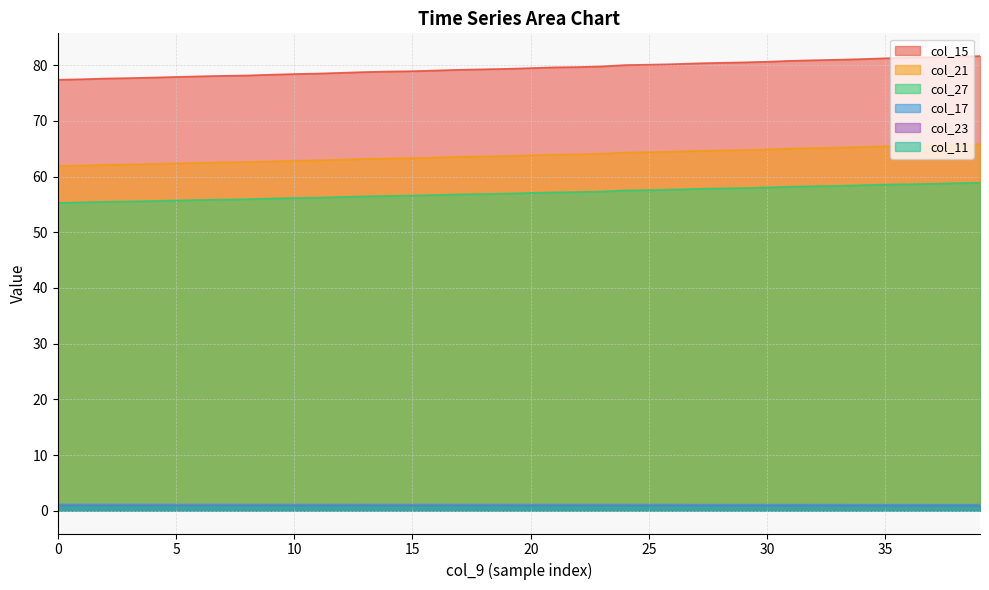

What is the average value of the col_21 series?

63.8